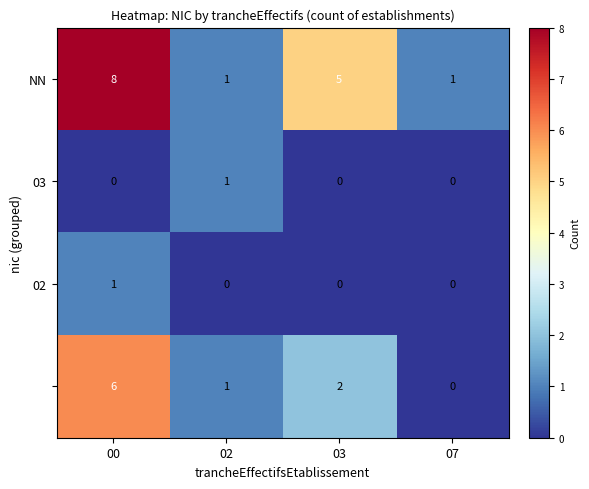

Which category has the highest value across all series?

00